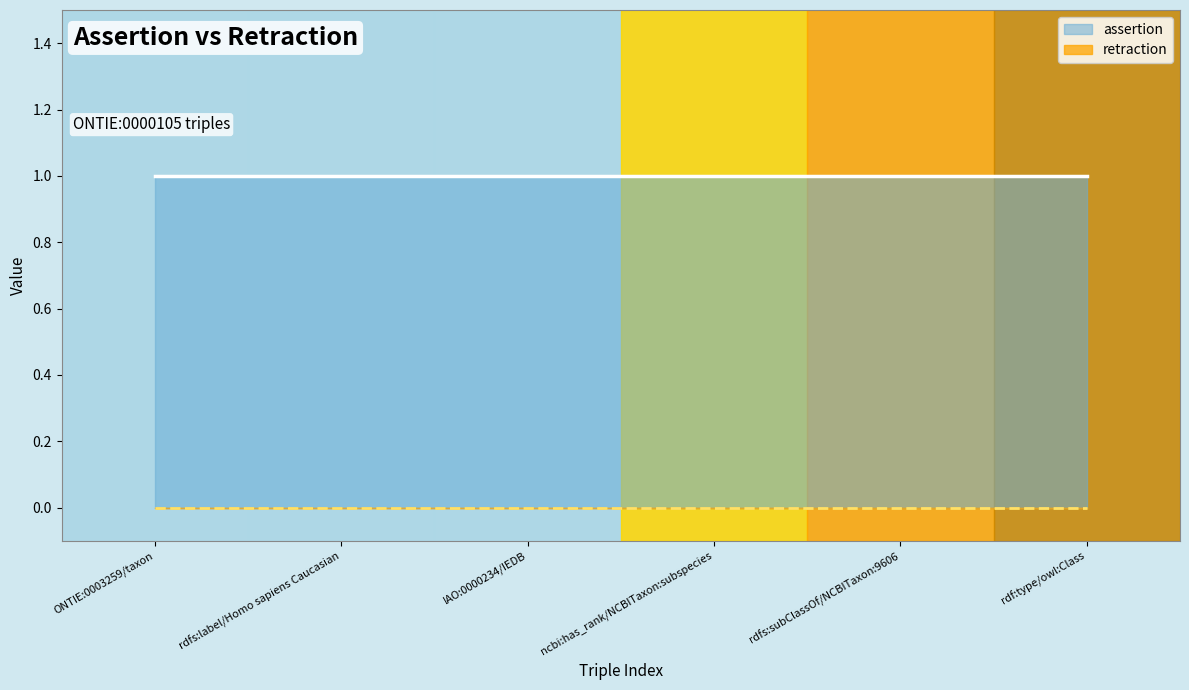

At which label does assertion (line) reach its peak?

ONTIE:0003259/taxon